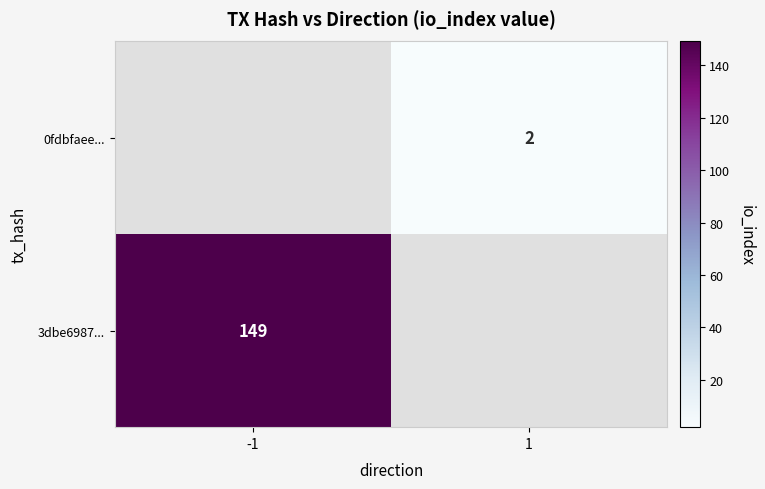

The 3dbe6987... series shows 44 at -1. True or false?

False